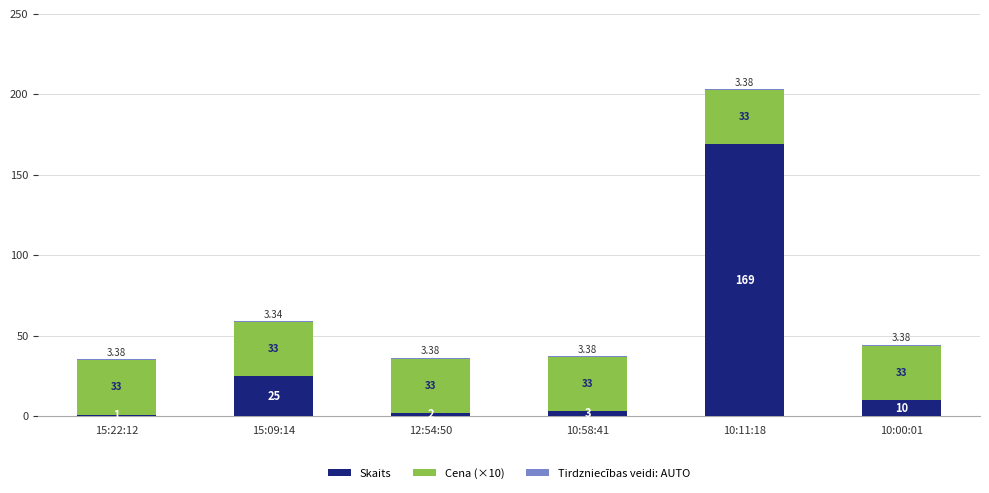

Which series has the largest total across all categories?

Skaits